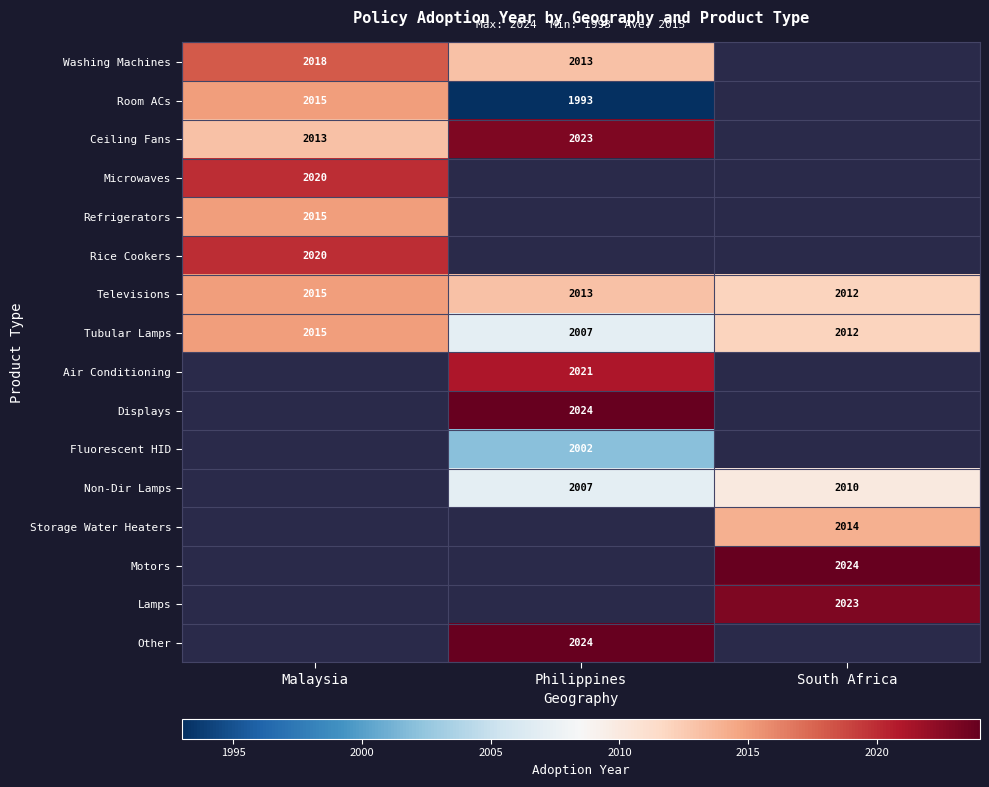

The Non-Dir Lamps series shows 2775 at South Africa. True or false?

False